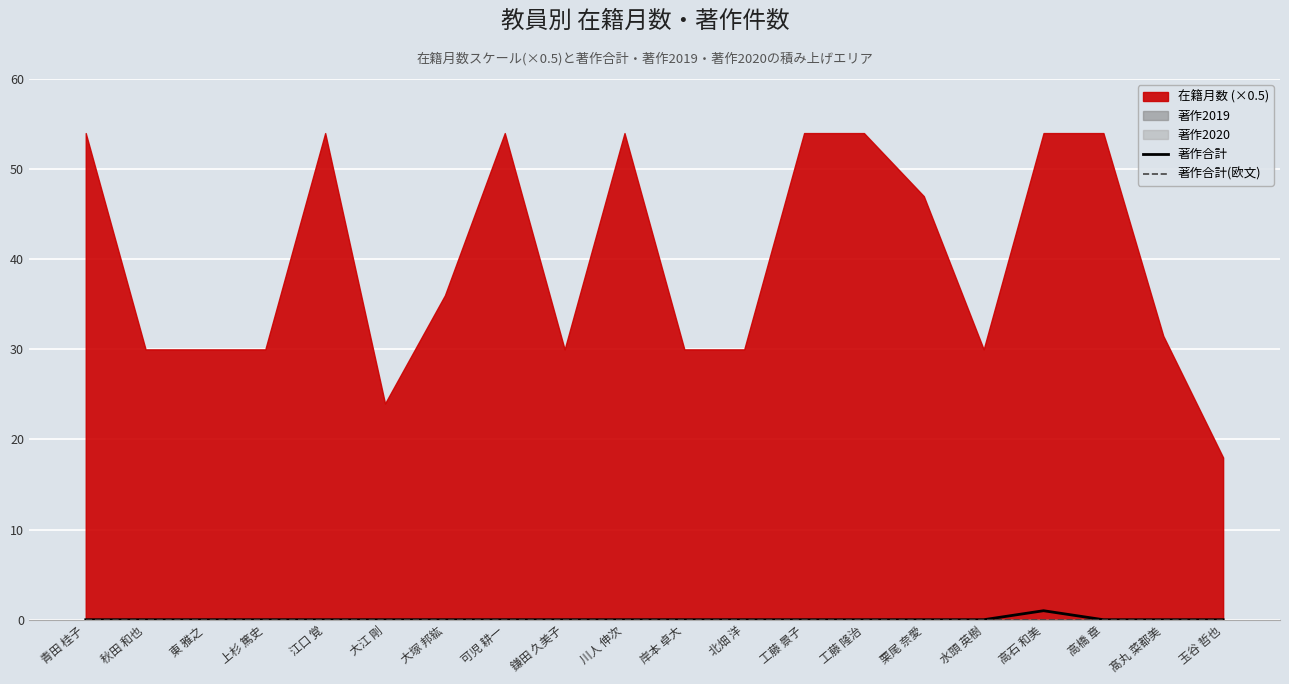

At which label is 著作合計 closest to 0?

青田 桂子